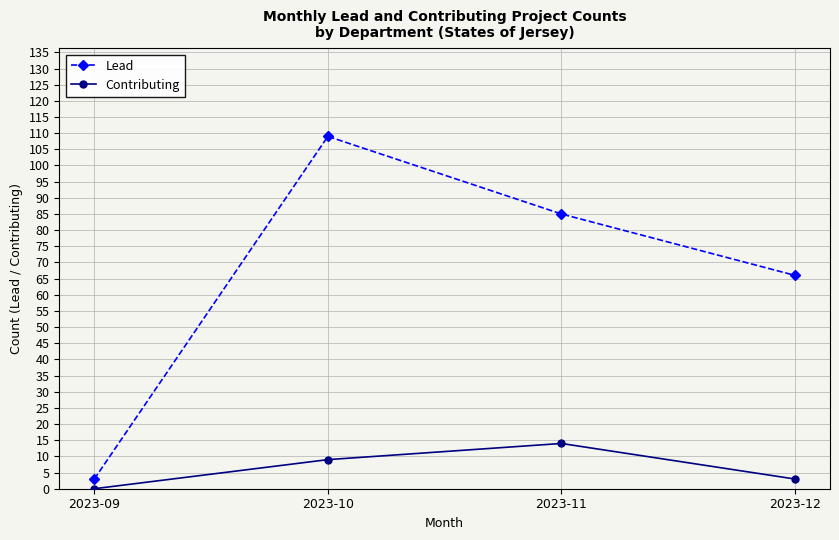

What are all the series names shown in the legend?

Lead, Contributing